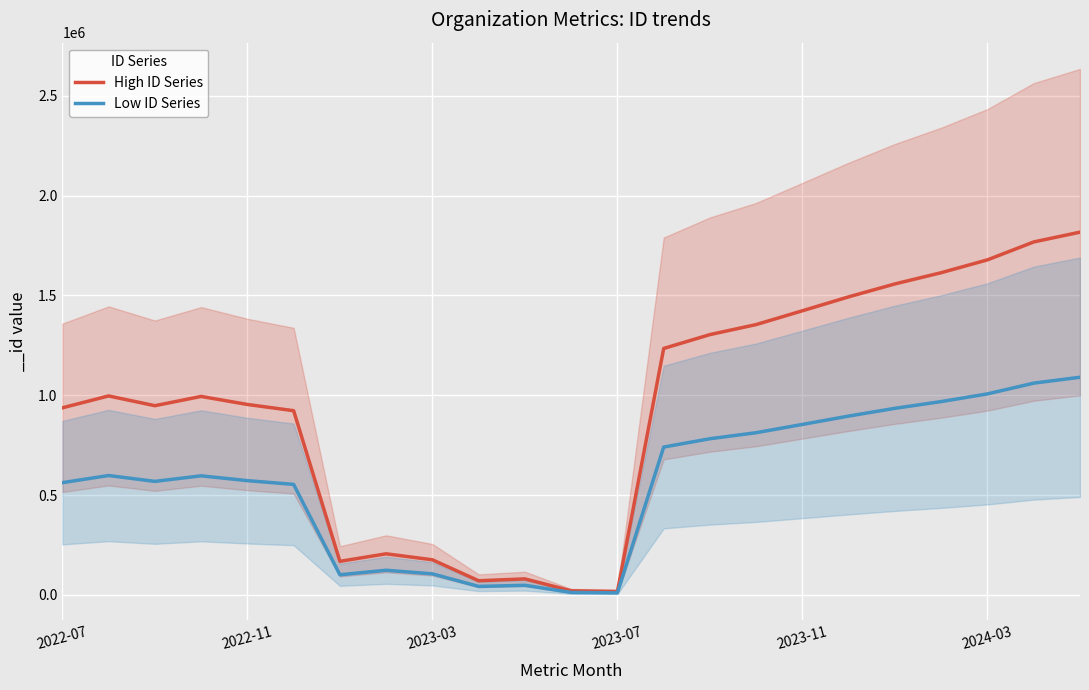

True or false: Low ID Series and High ID Series intersect in this chart.

False